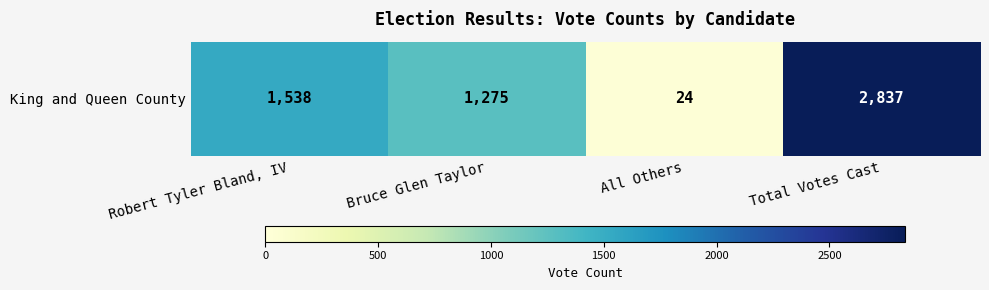

Which label corresponds to the largest value in the chart?

Total Votes Cast